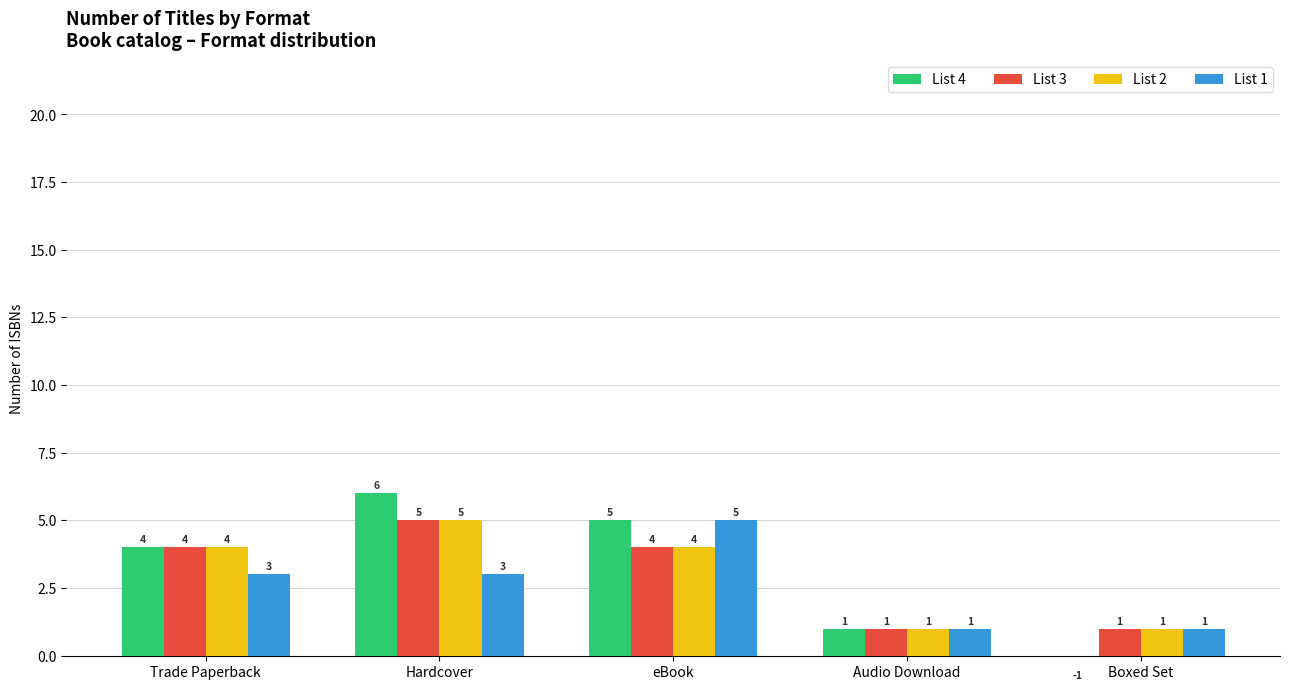

What is the spread (max minus min) of values at Hardcover?

3